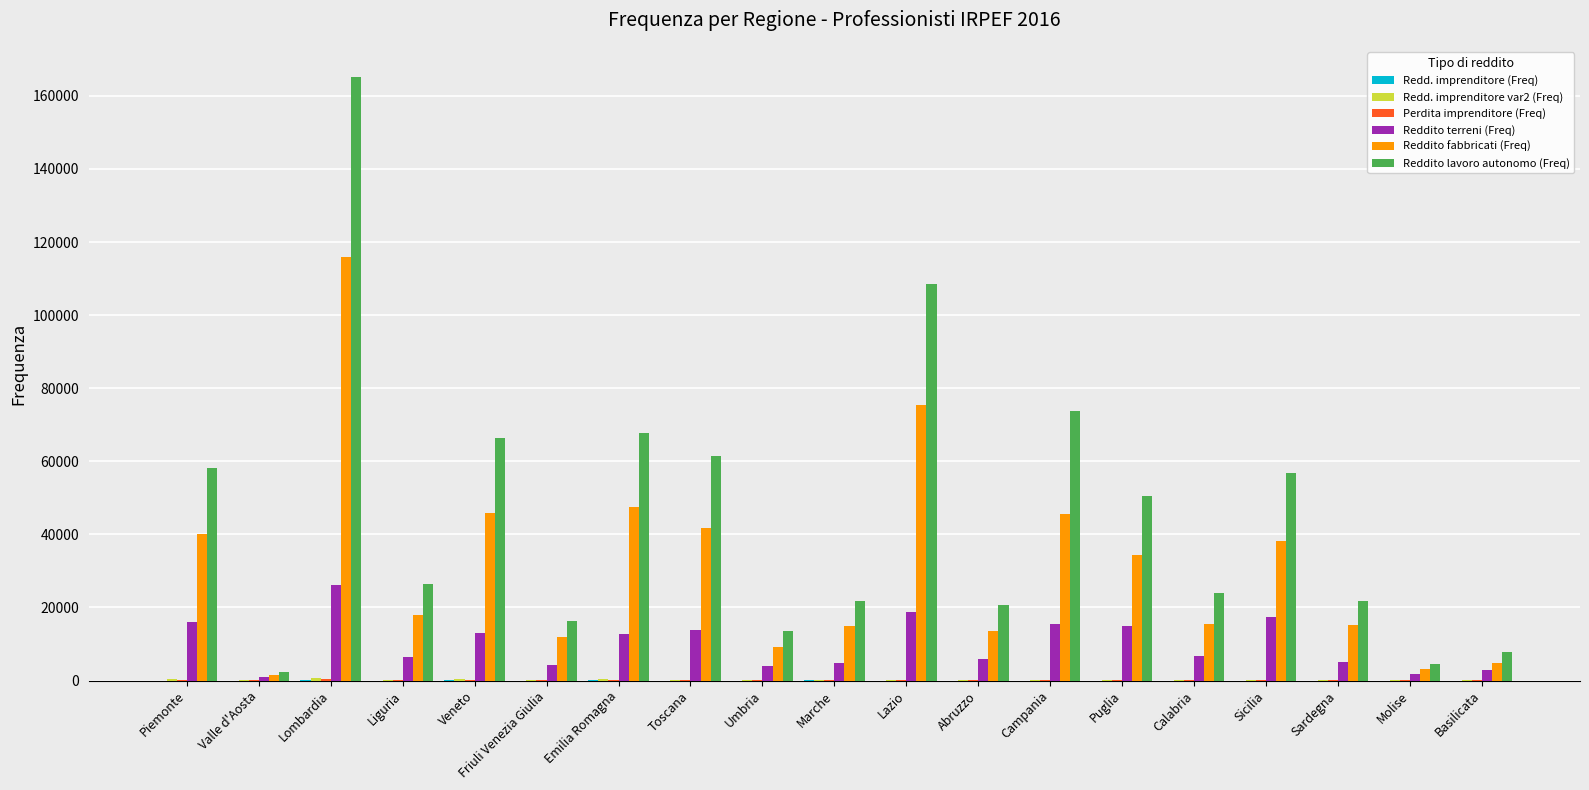

Which category has the highest value in the Reddito terreni (Freq) series?

Lombardia